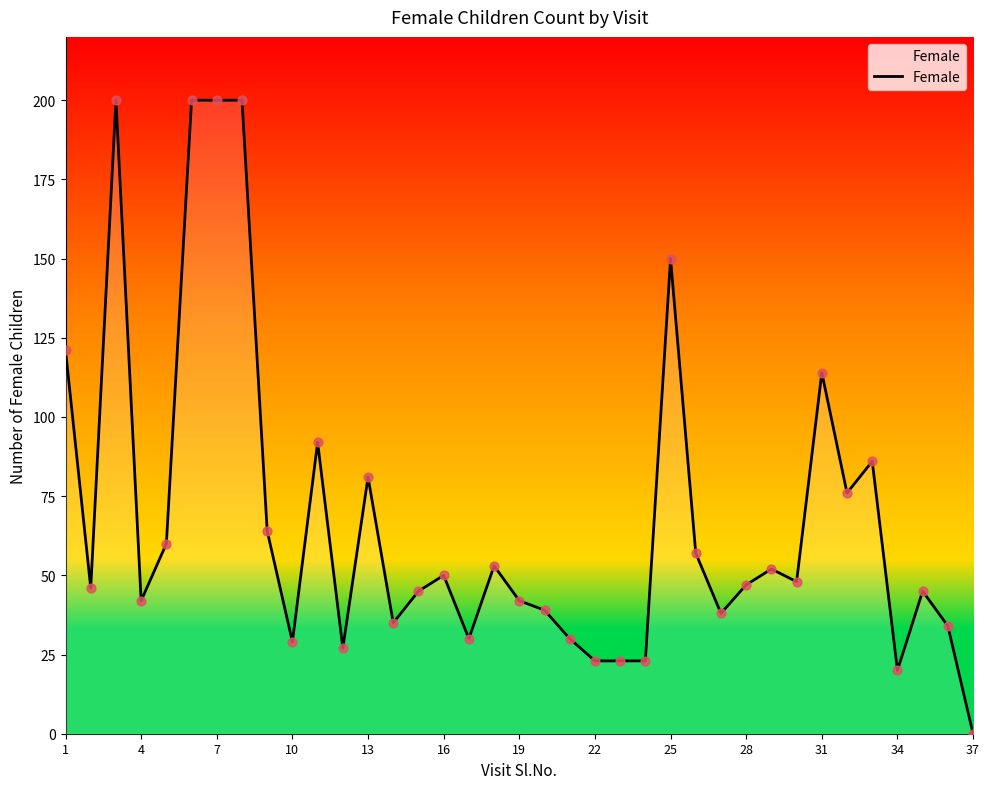

What is the maximum value shown in the chart?

200